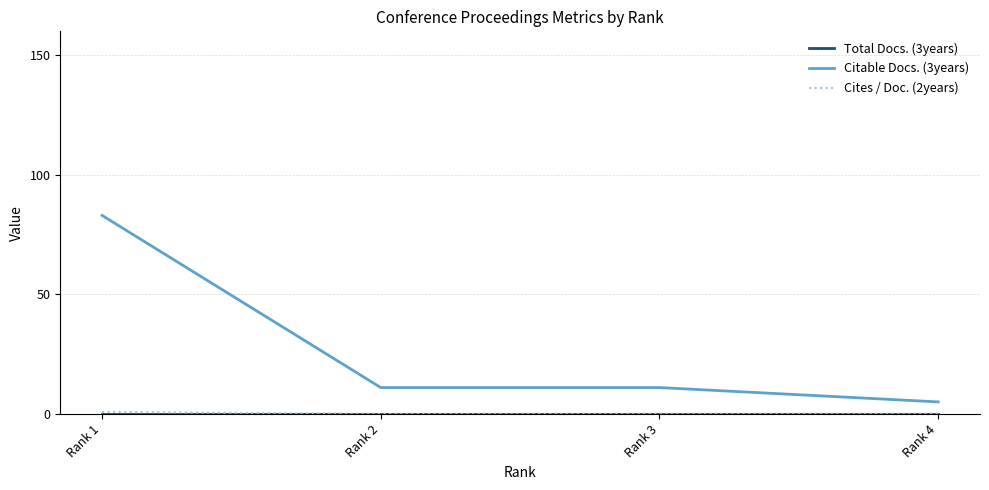

How many categories are shown in the chart?

4